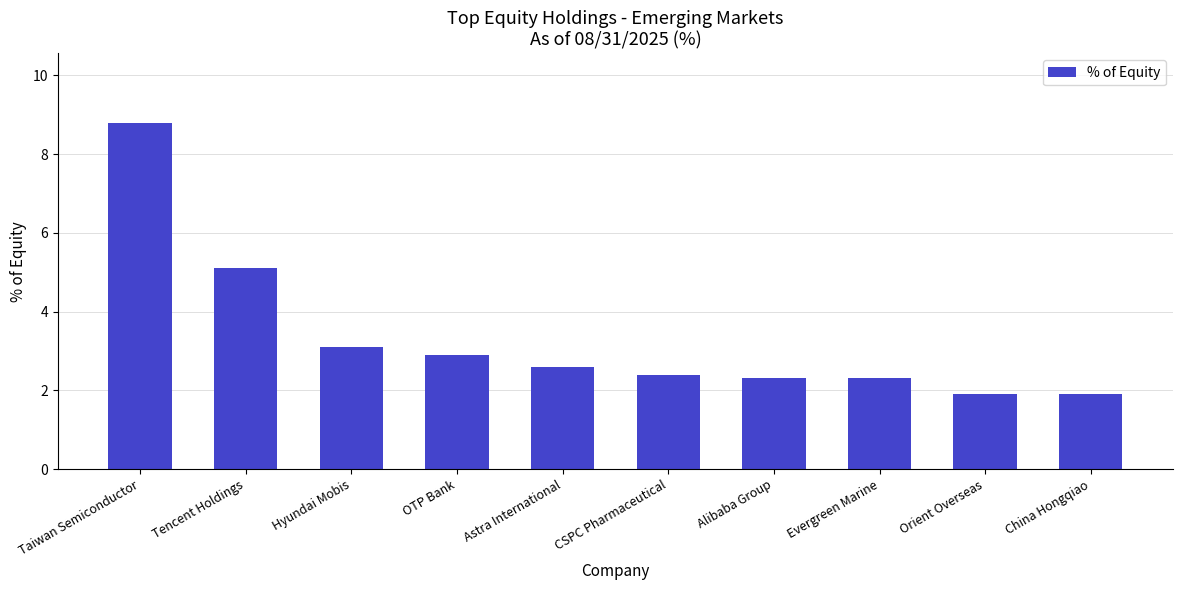

Read the value at CSPC Pharmaceutical.

2.4